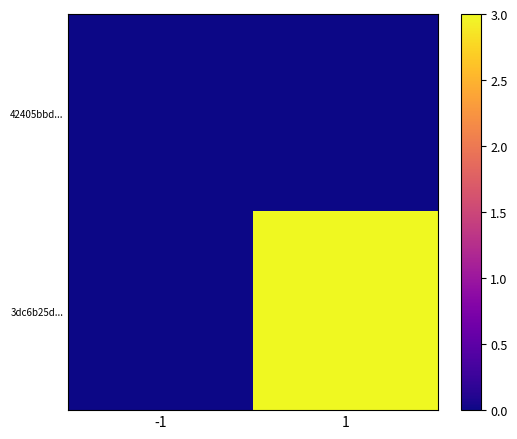

Which category has the highest value across all series?

1